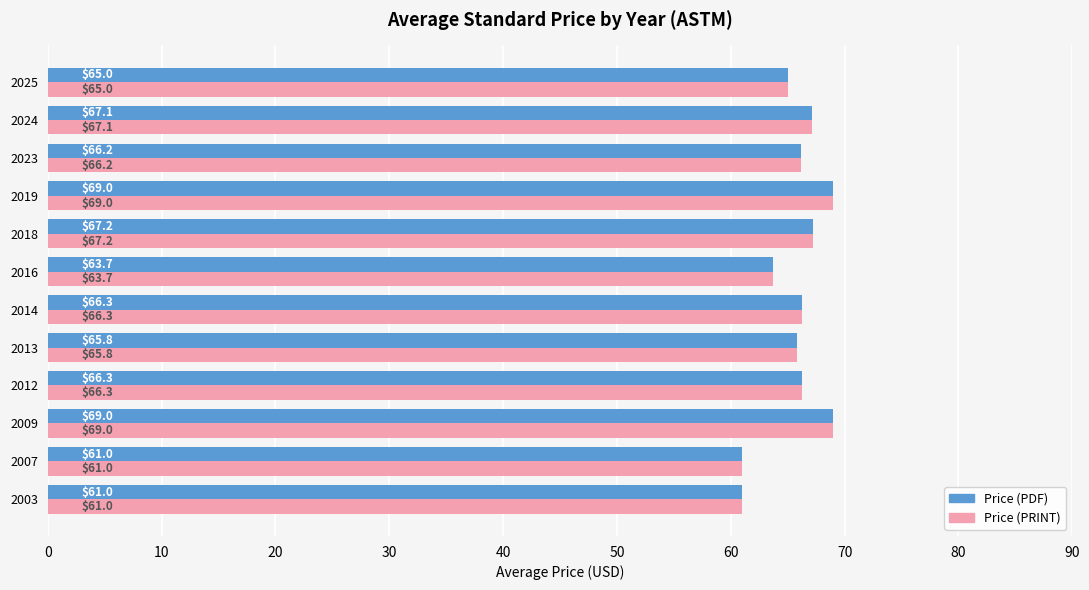

What are all the series names shown in the legend?

Price (PDF), Price (PRINT)